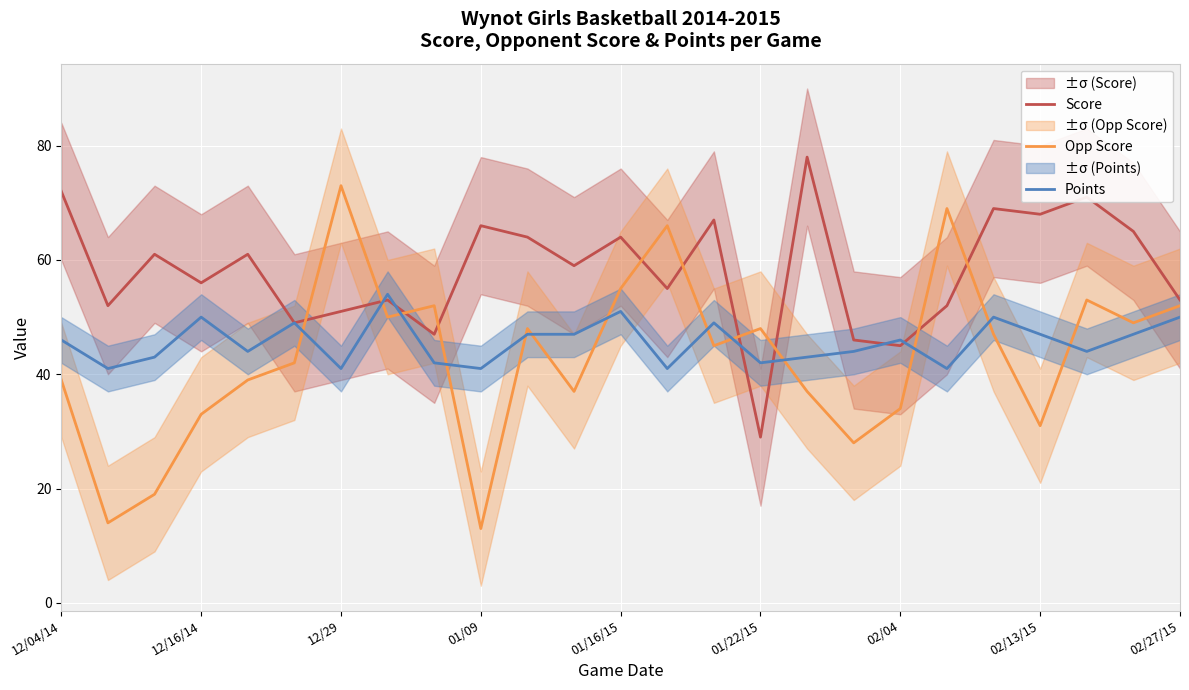

The value of Points at 12/29 is 41. True or false?

True